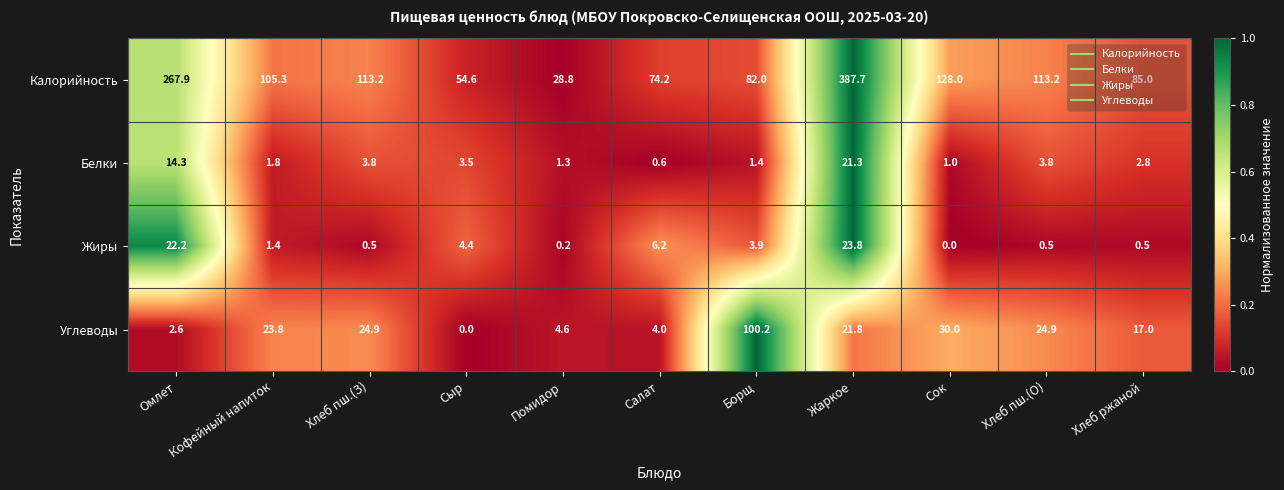

Is the value of Углеводы at Омлет greater than the value of Калорийность at Помидор?

No